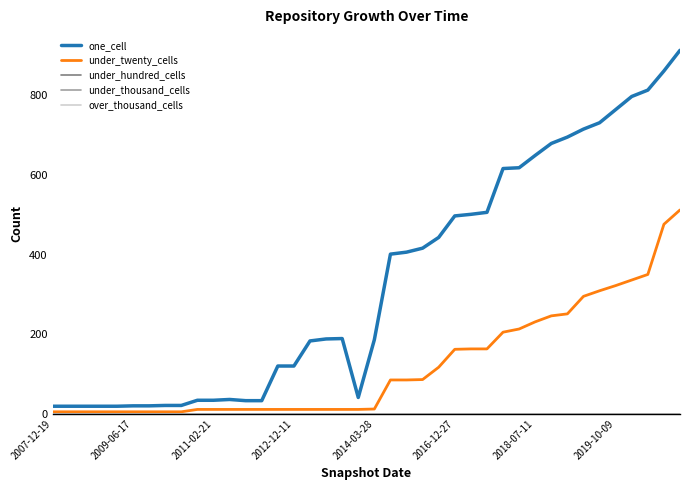

True or false: under_twenty_cells and one_cell cross at least once.

False